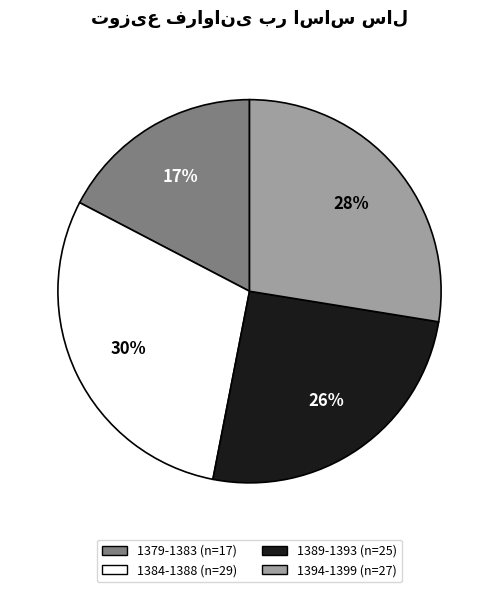

To the nearest percent, what is the average slice percentage?

25%